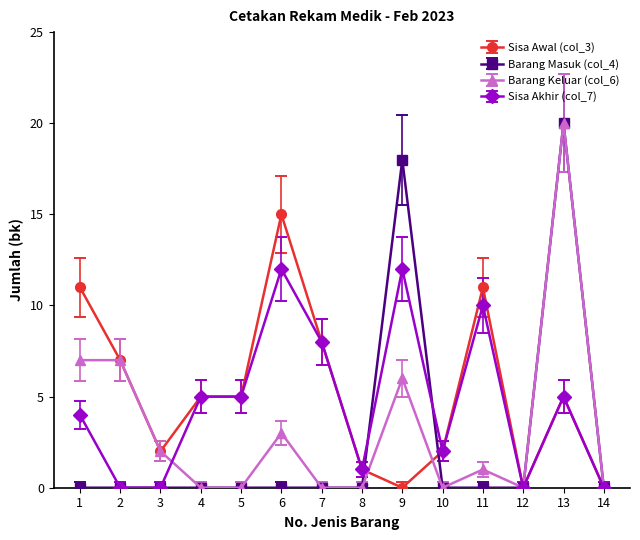

Is it true that Sisa Akhir (col_7) equals 1 at 8?

True